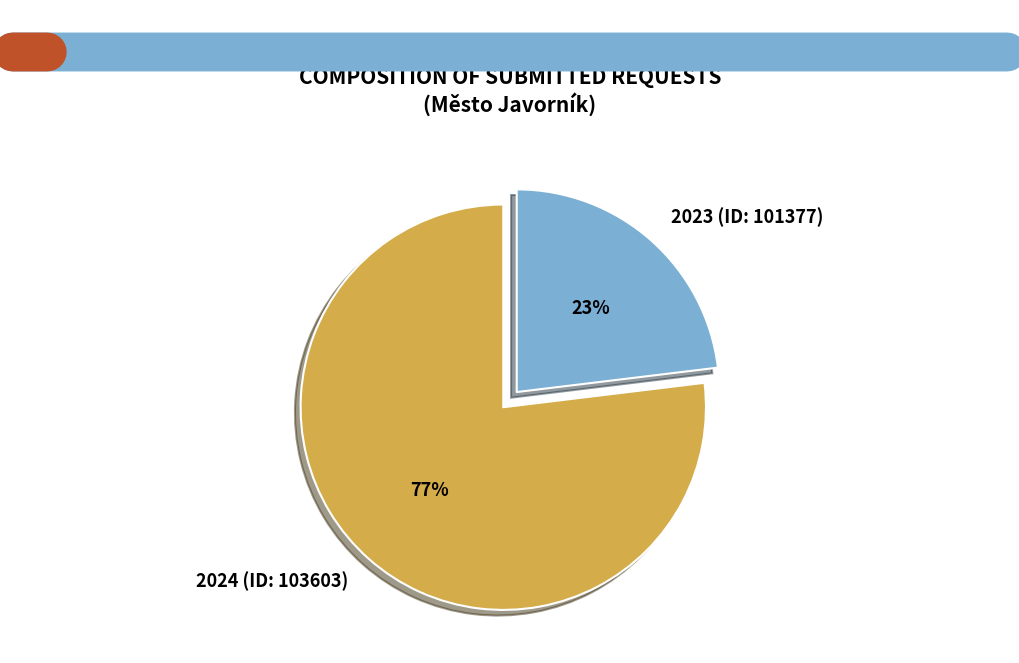

What is the largest slice in the pie chart?

2024 (ID: 103603)